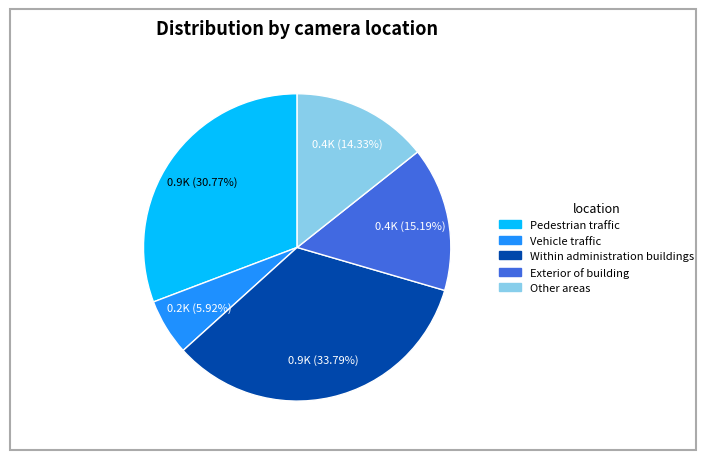

To the nearest percent, what percentage of the pie is Vehicle traffic?

6%